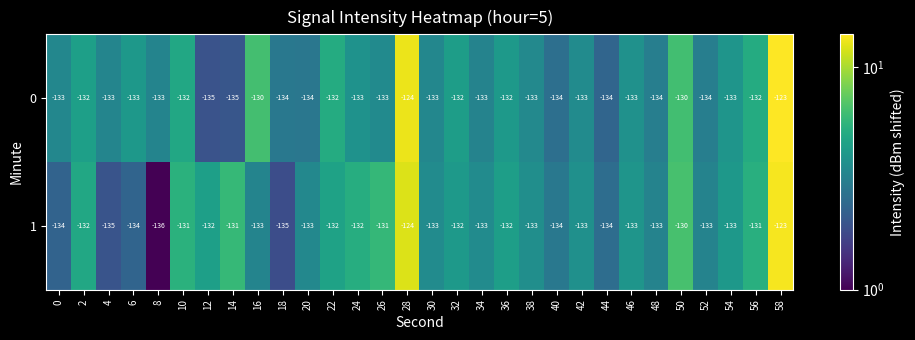

Which series has the widest spread of values?

1